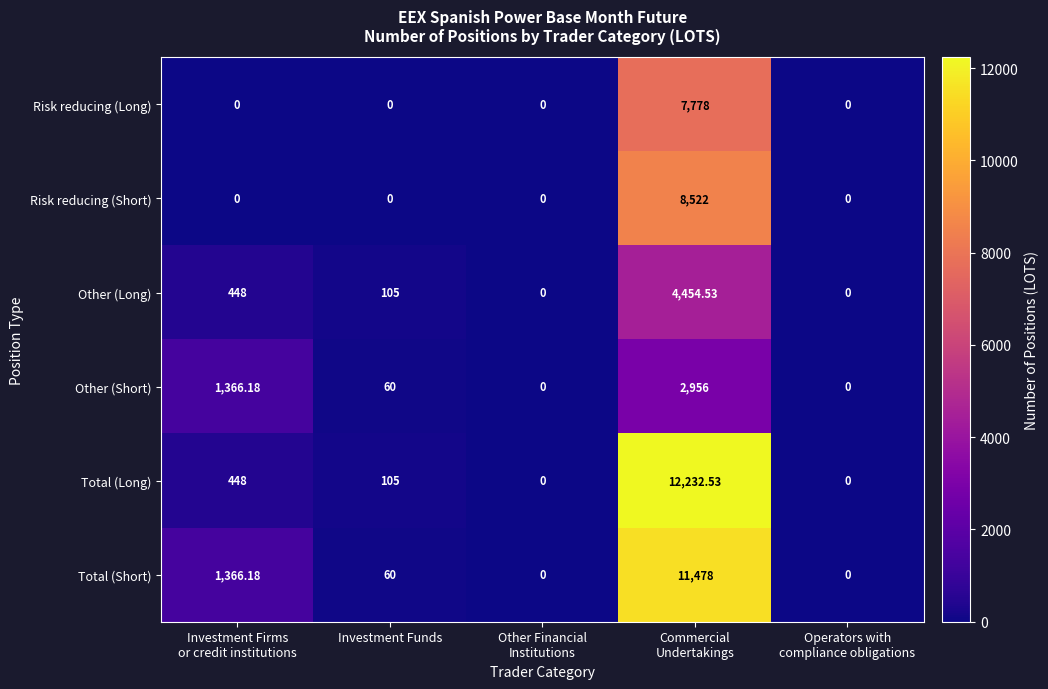

How many categories are shown in the chart?

5